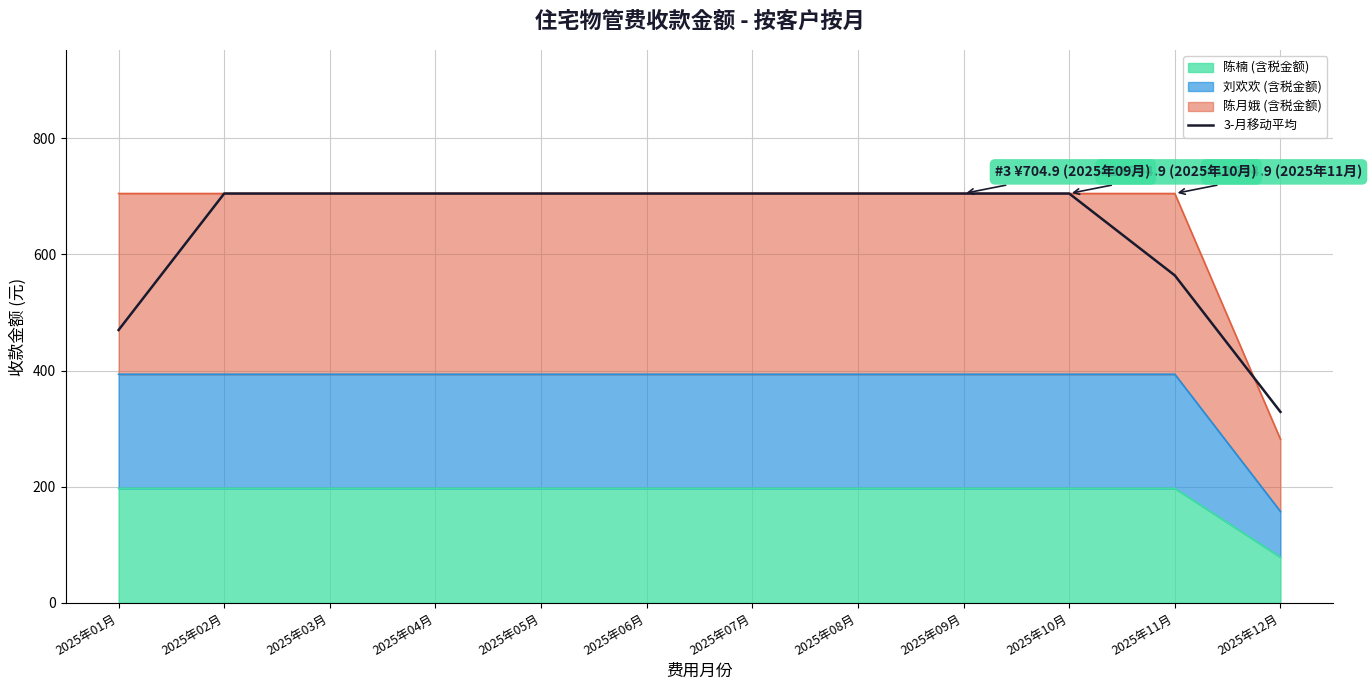

Where is the data nearest to the value 516?

2025年01月